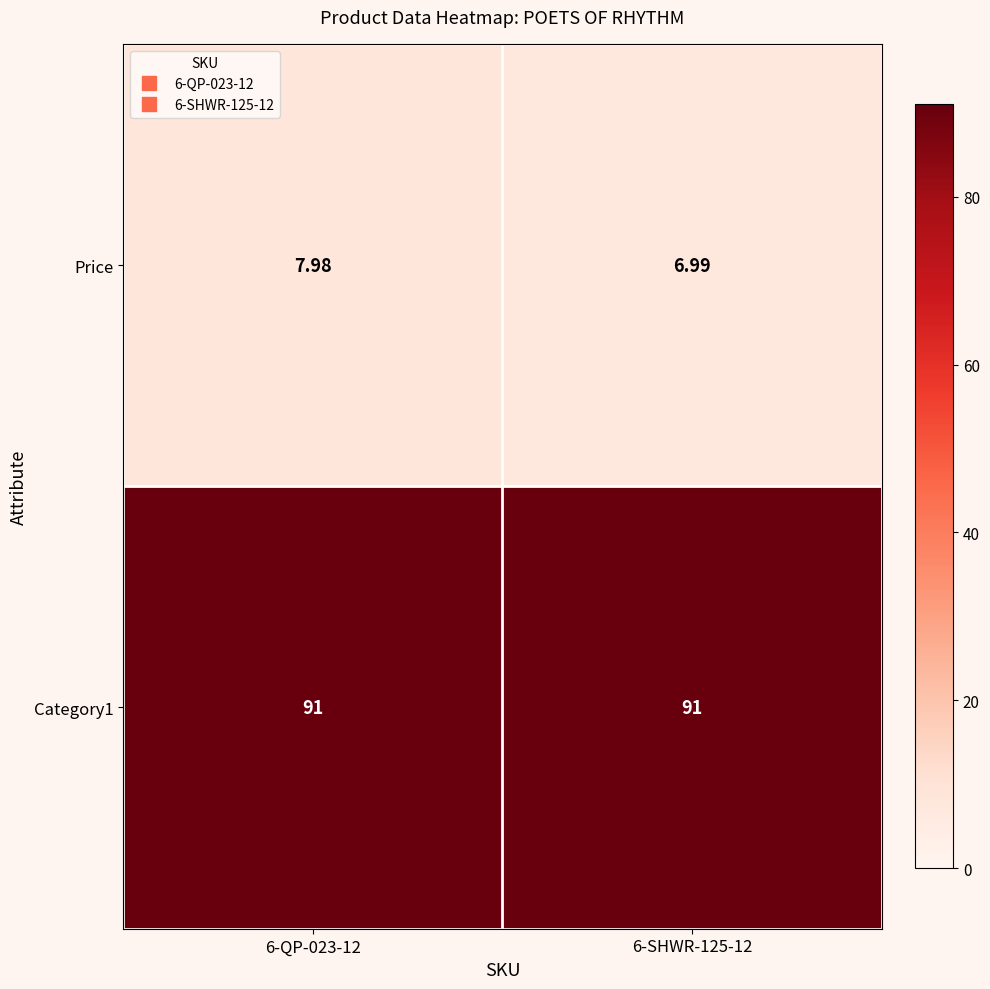

Is the value of Price at 6-QP-023-12 greater than the value of Category1 at 6-QP-023-12?

No